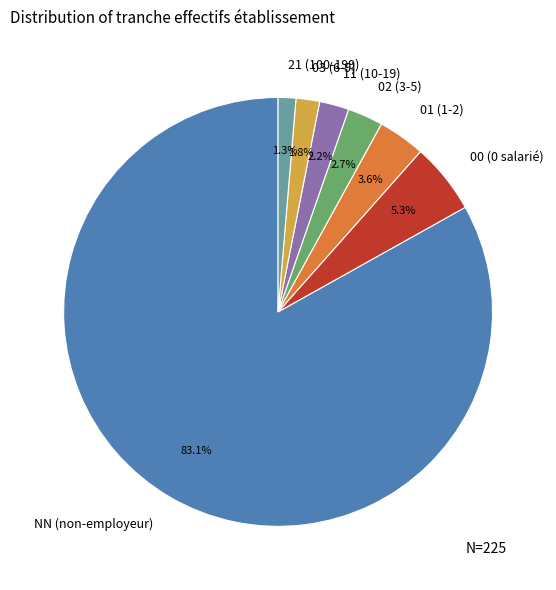

Is the sum of 00 (0 salarié) and 11 (10-19) greater than half?

No